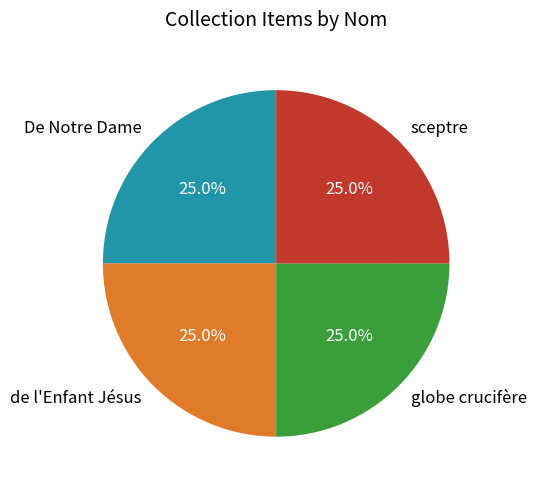

Does De Notre Dame represent more than half of the total?

No